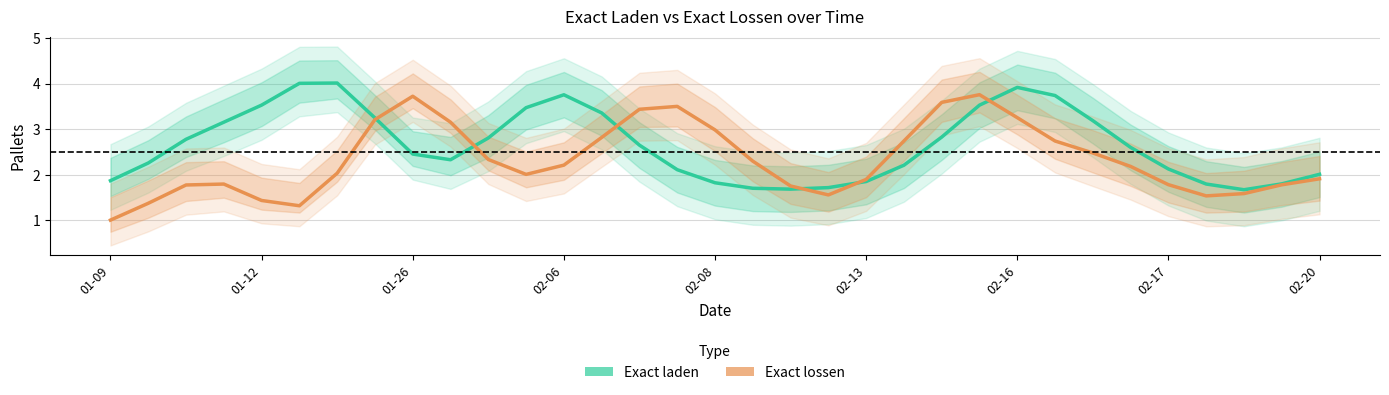

What is the value of the Exact laden point at the 8th from the left?

3.2